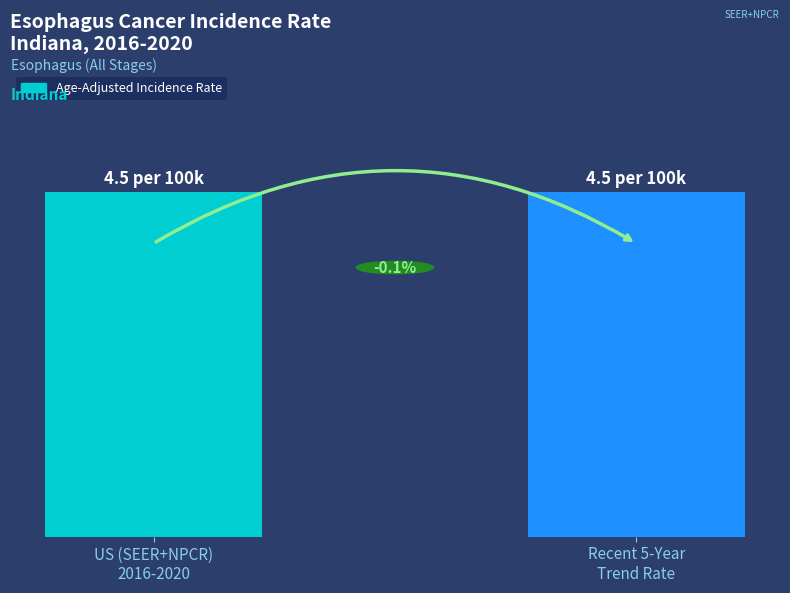

Rank the categories by value from lowest to highest.

Recent 5-Year
Trend Rate, US (SEER+NPCR)
2016-2020